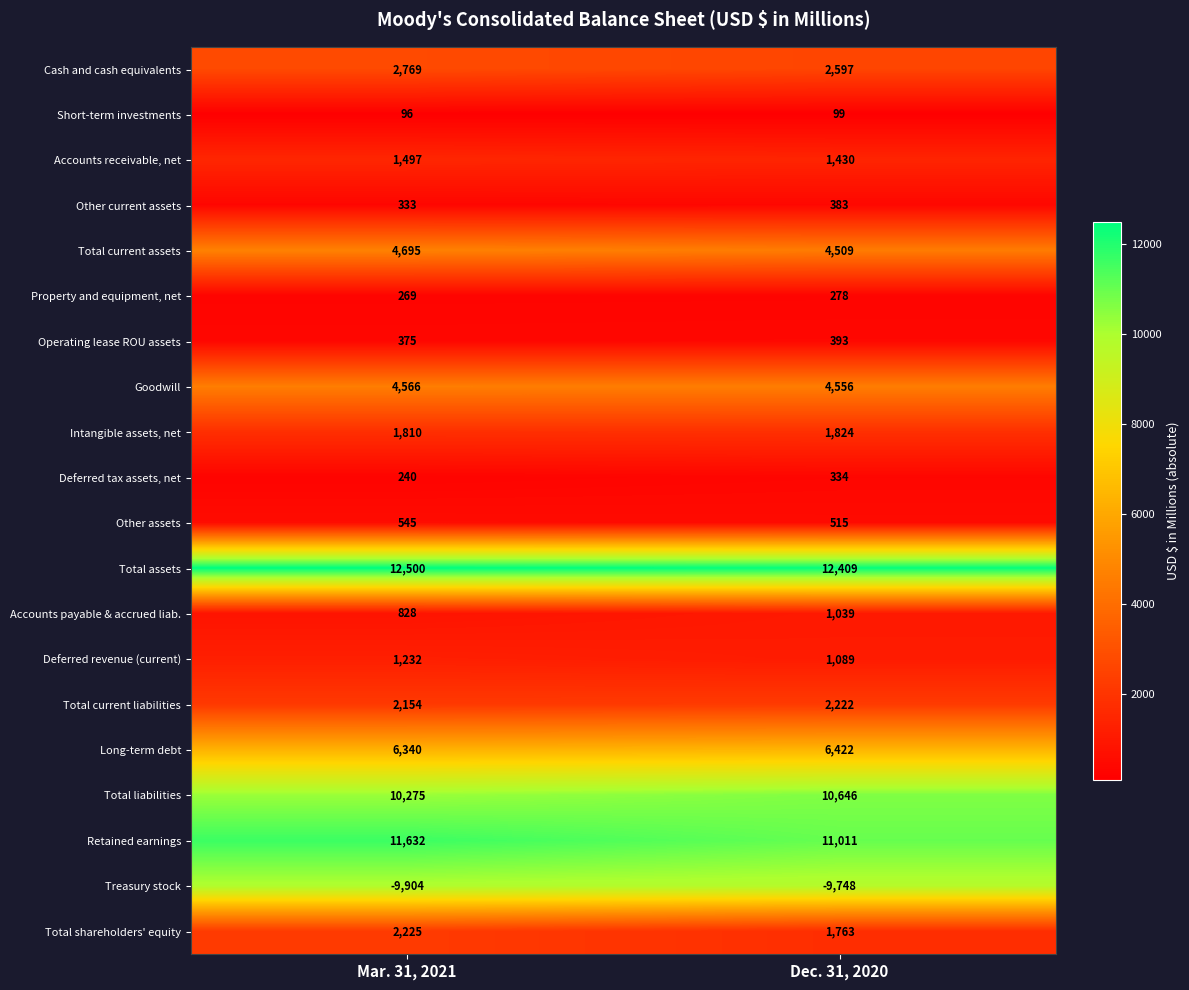

What is the total value across all series at Mar. 31, 2021?

54477